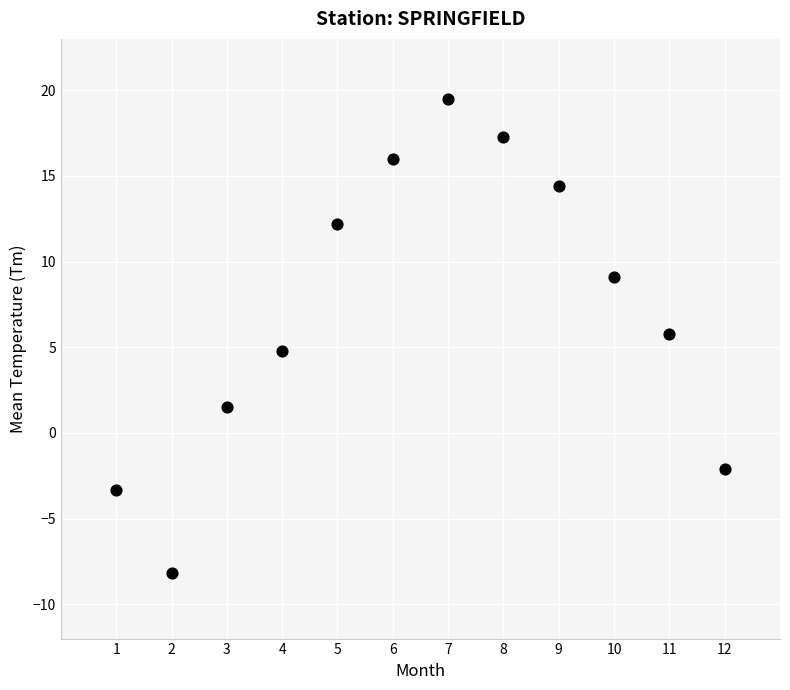

What is the range of Y values (max minus min)?

27.7